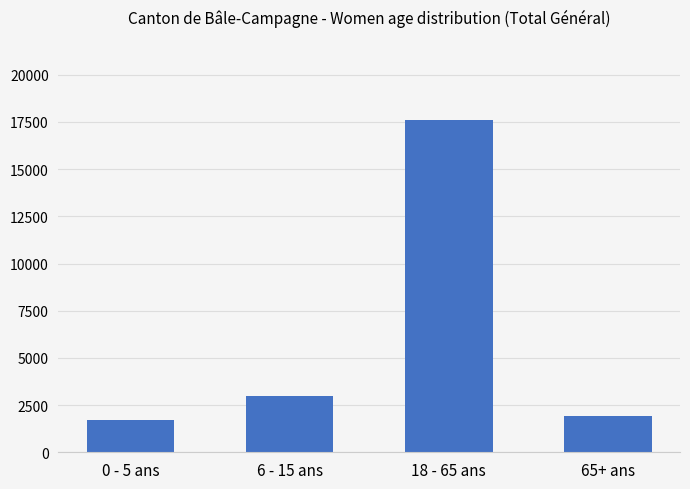

Between 18 - 65 ans and 6 - 15 ans, which is larger?

18 - 65 ans